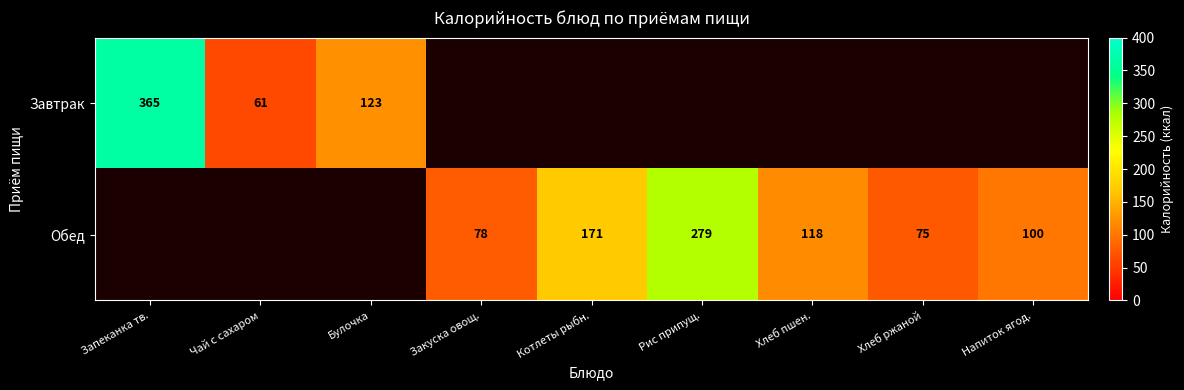

Is it true that Обед equals 22 at Хлеб ржаной?

False